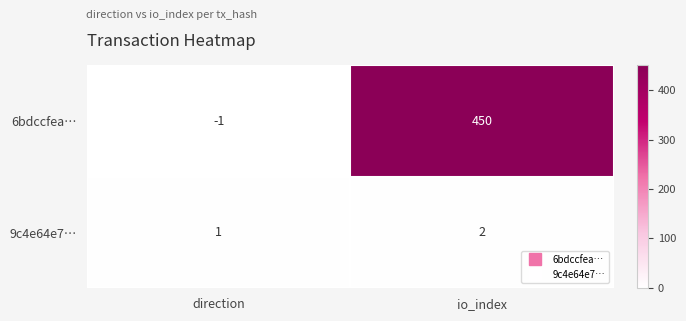

The value of 6bdccfea… at io_index is 198. True or false?

False